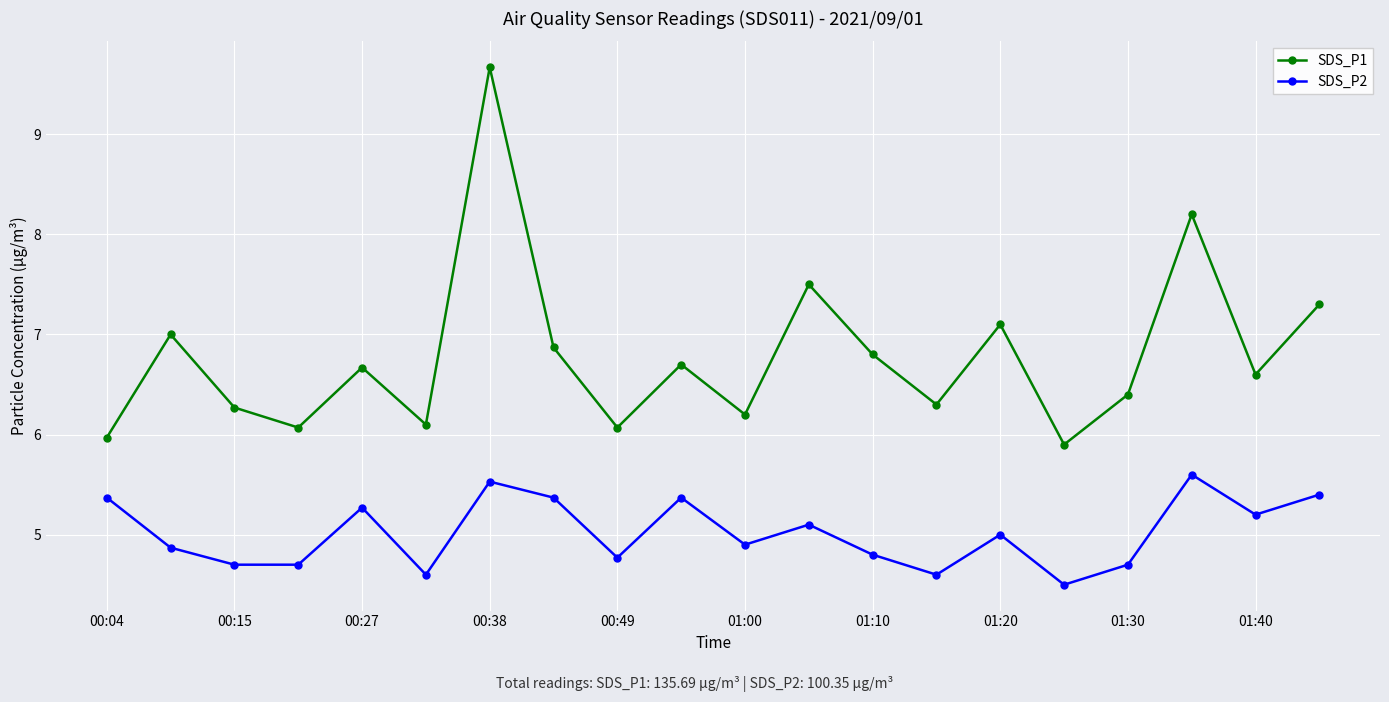

Reading right to left, what are all the values shown in this chart?

SDS_P1: 7.3	6.6	8.2	6.4	5.9	7.1	6.3	6.8	7.5	6.2	6.7	6.1	6.9	9.7	6.1	6.7	6.1	6.3	7.0	6.0
SDS_P2: 5.4	5.2	5.6	4.7	4.5	5.0	4.6	4.8	5.1	4.9	5.4	4.8	5.4	5.5	4.6	5.3	4.7	4.7	4.9	5.4